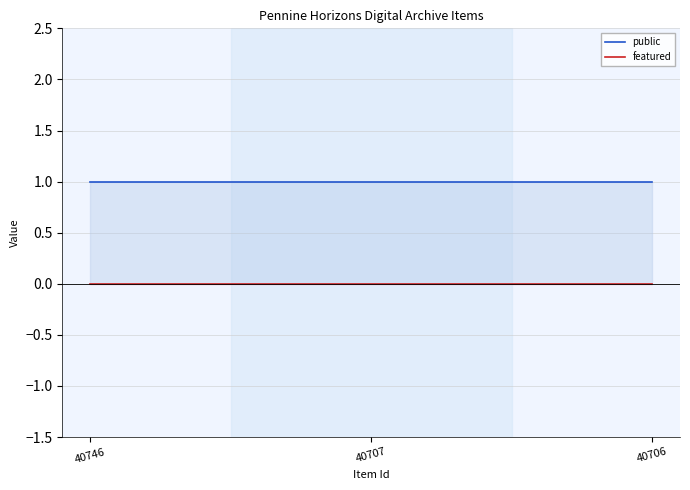

What is the total value across all series at 40746?

1